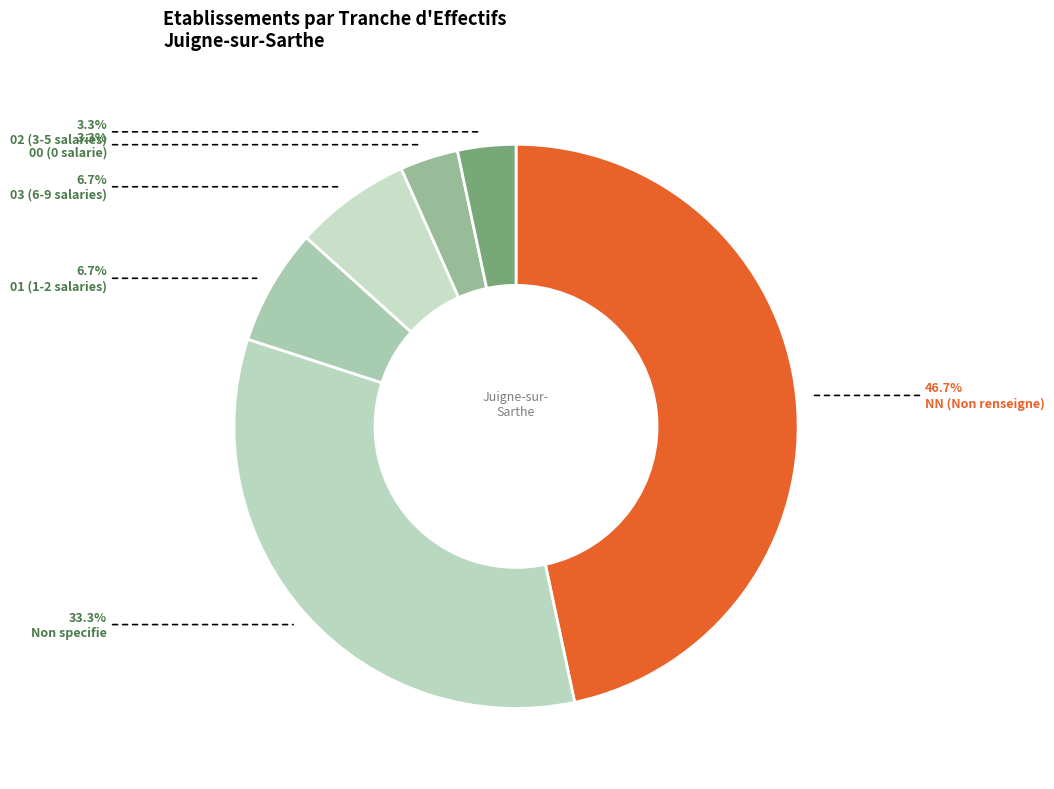

How many slices are in this pie chart?

6